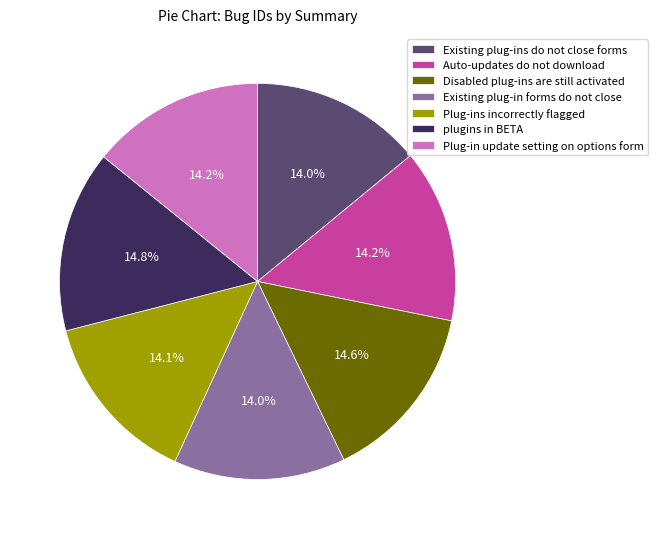

To the nearest percent, what percentage of the pie is Disabled plug-ins are still activated?

15%